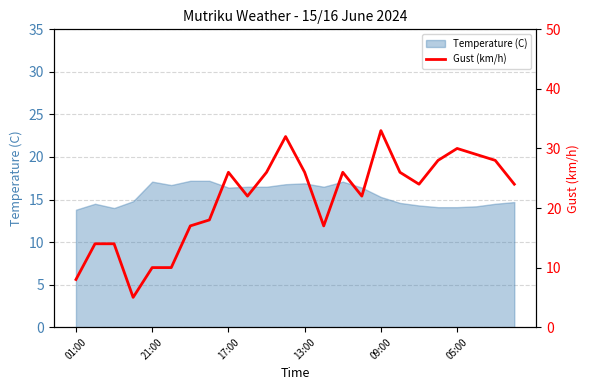

How many lines are shown in the chart?

1